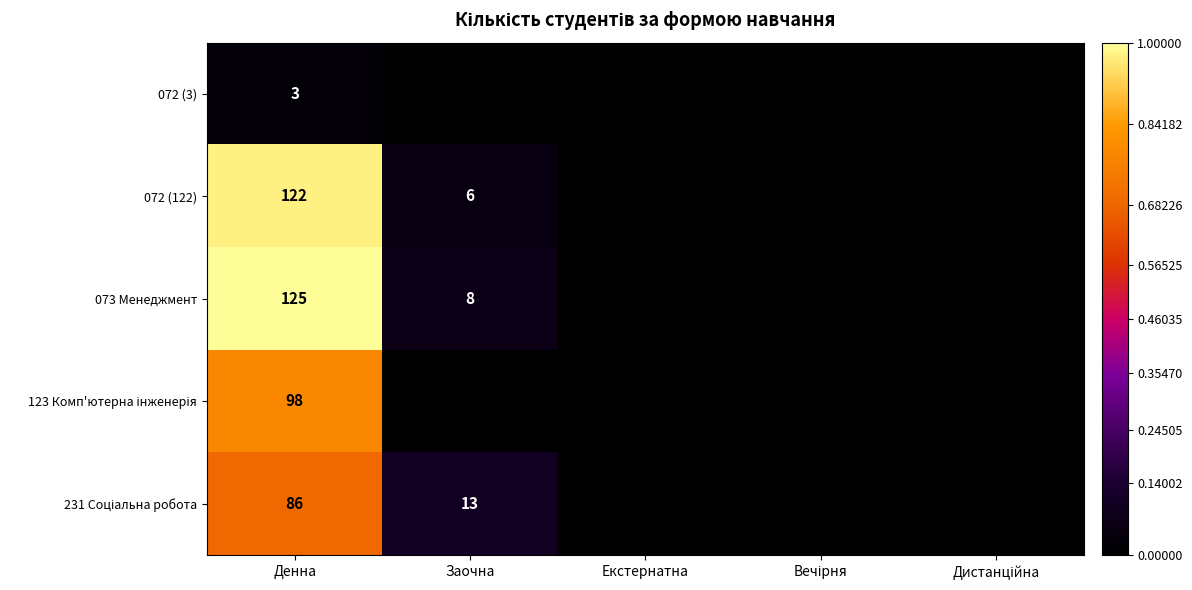

Is it true that 072 (122) equals 6 at Заочна?

True